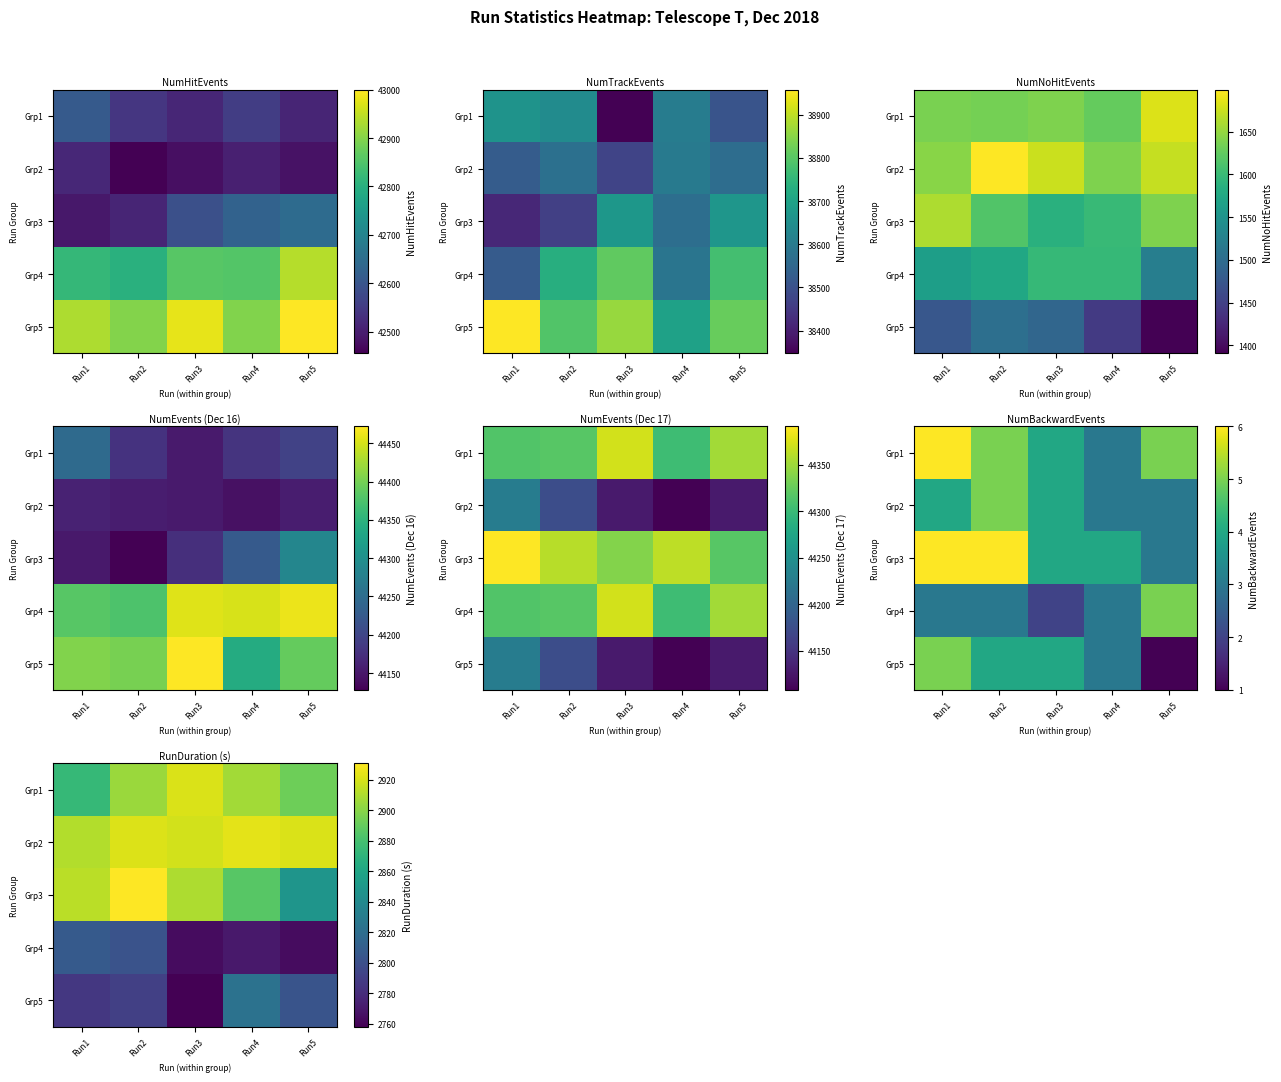

At how many categories does at least one series exceed 2830?

5